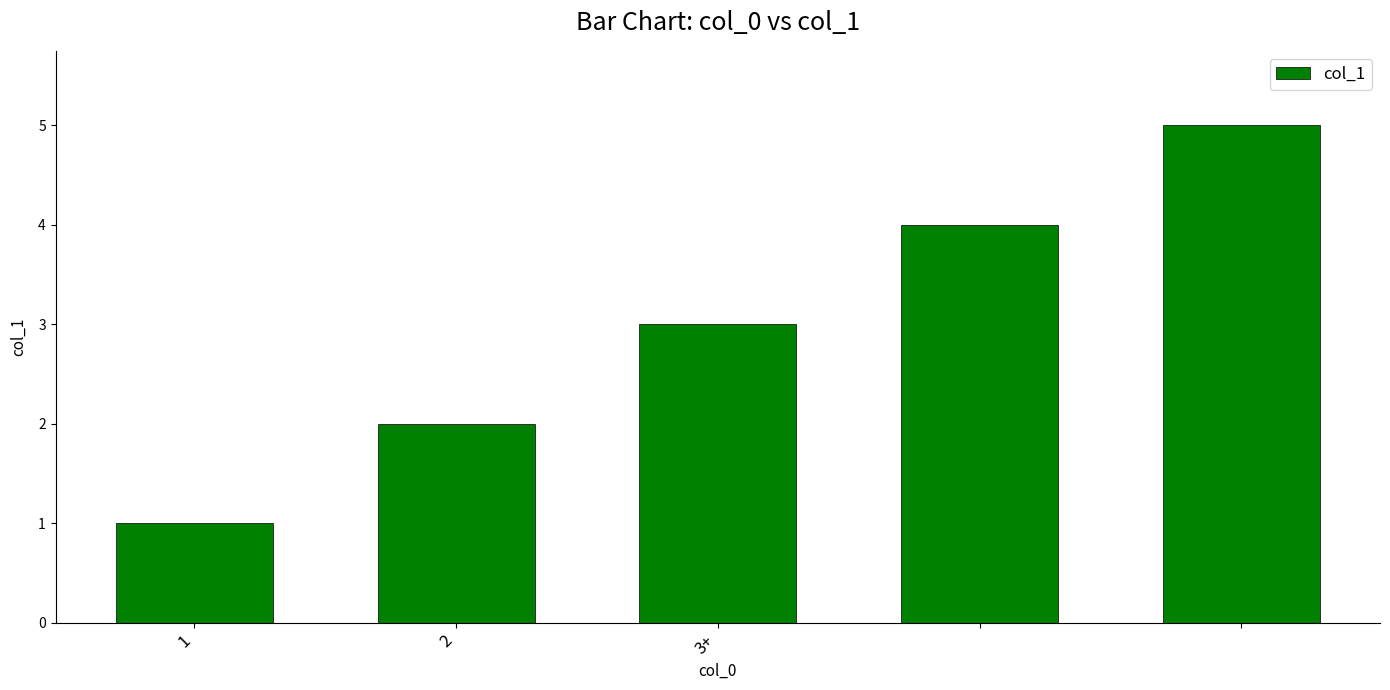

How many values are below 3?

2